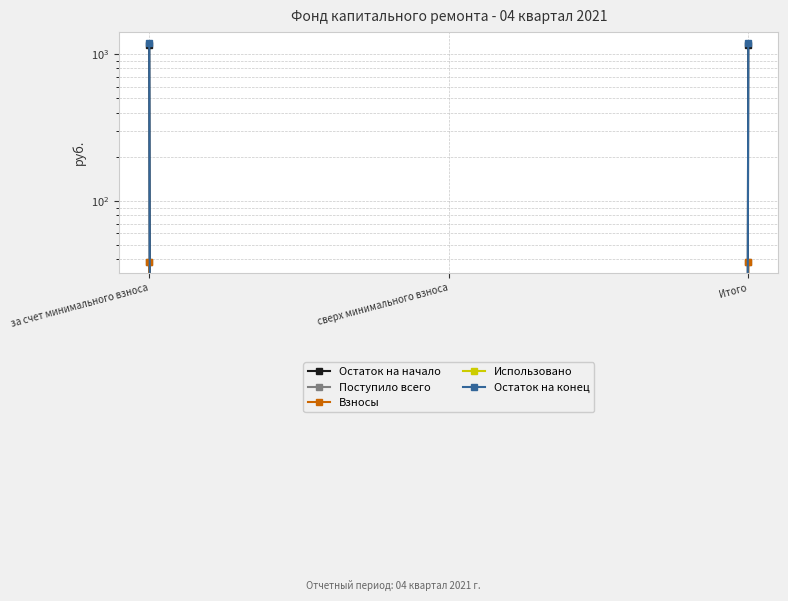

What is the label of the 2nd point from the left?

сверх минимального взноса